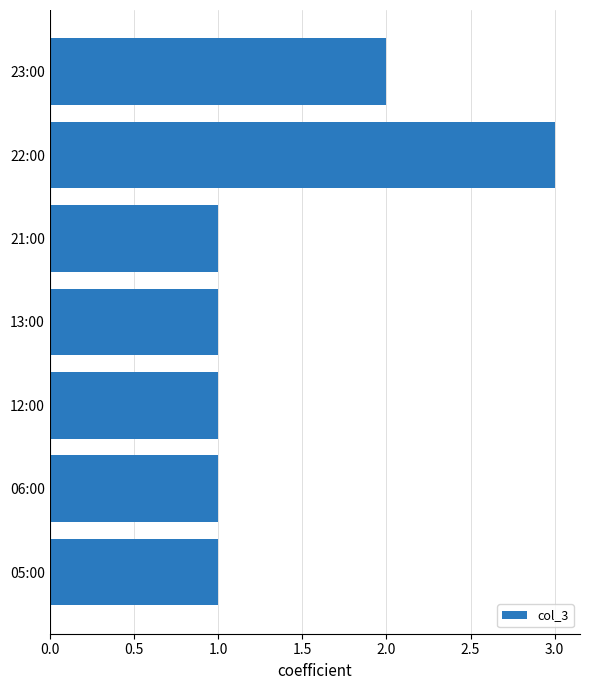

How many data points does each series have?

7